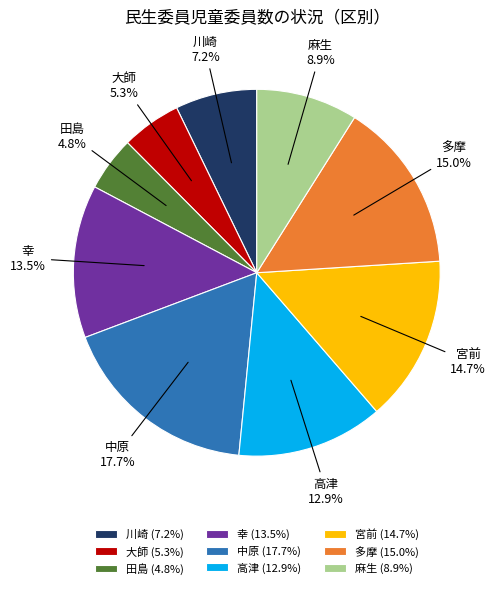

Combined, what portion of the pie is 幸 and 麻生?

22.4%